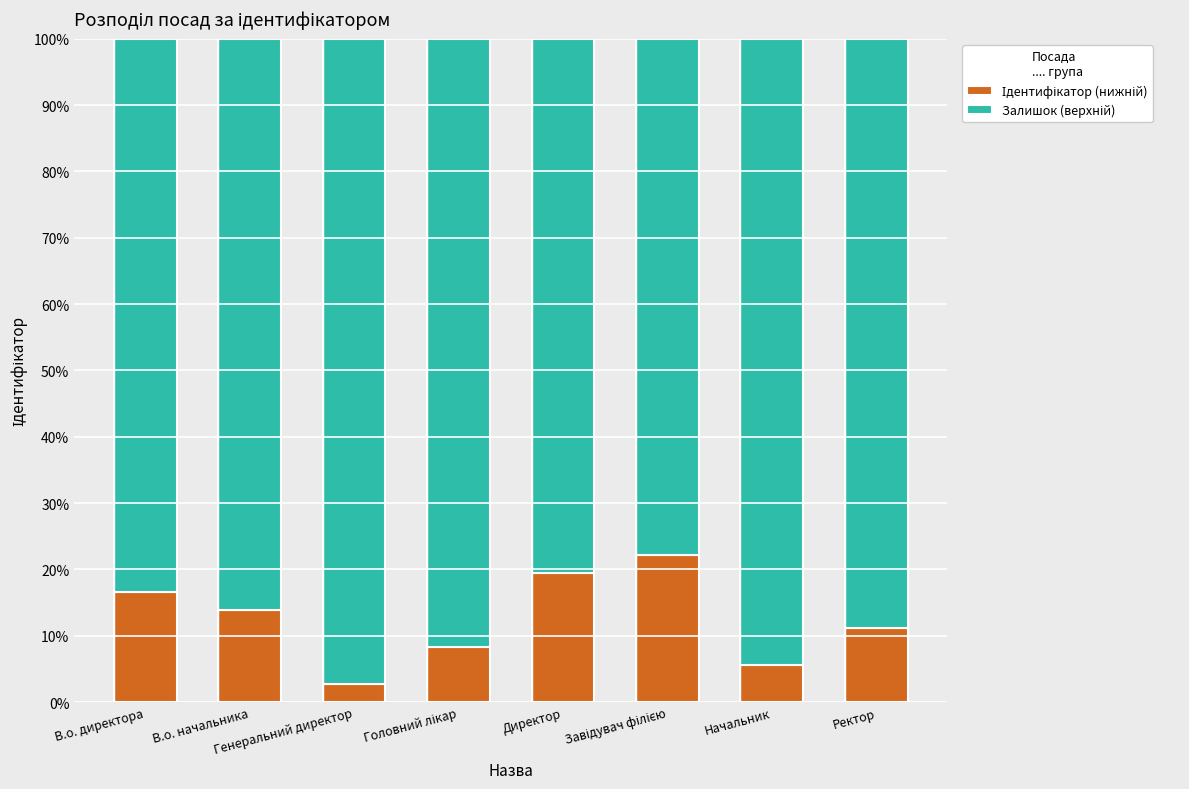

How many data points does each series have?

8